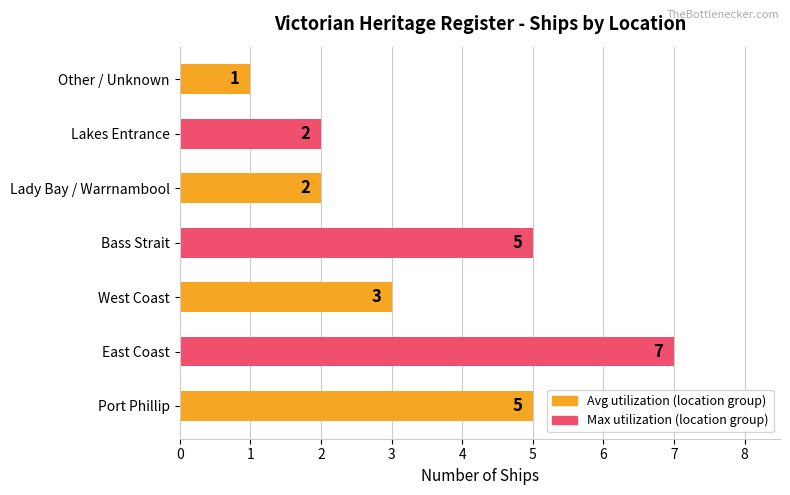

How many data points are less than 3?

3